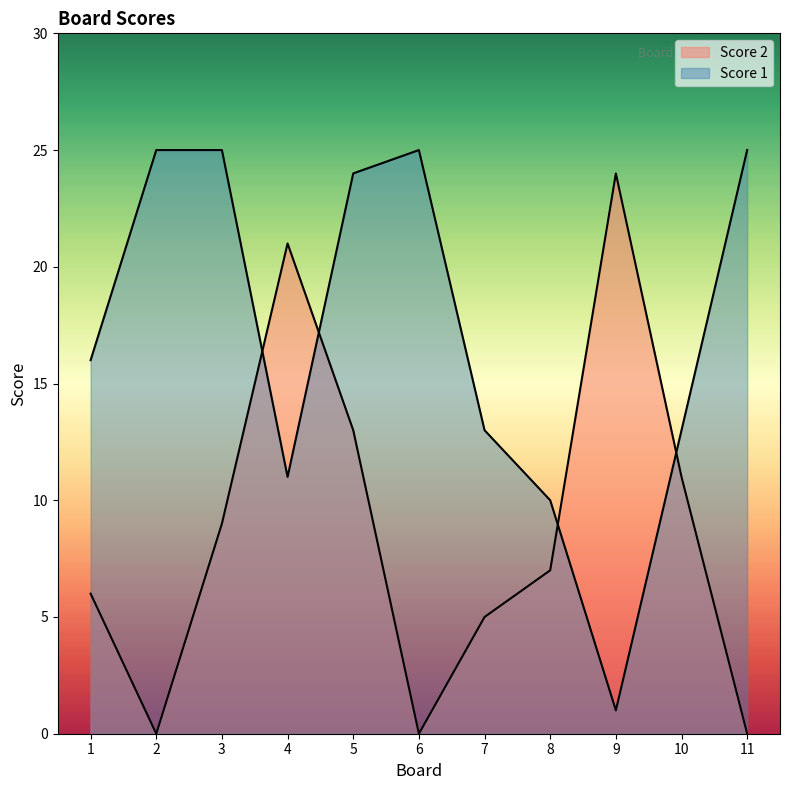

What is the sum of all Score 2 values?

96